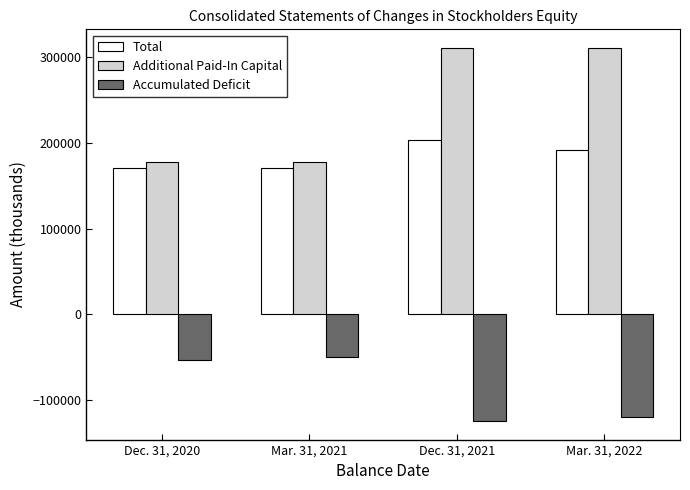

What is the value of the Accumulated Deficit bar at the 1st from the left?

-53622